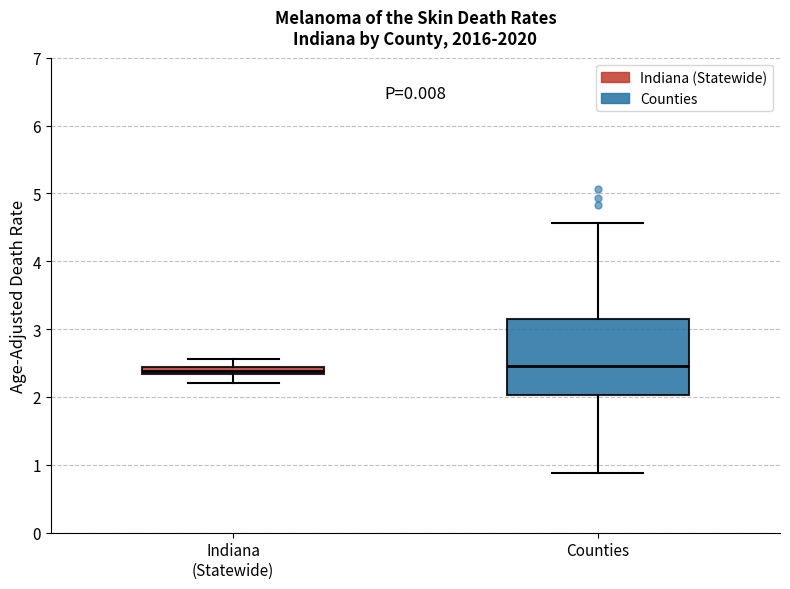

Where is the upper edge of the box for Indiana (Statewide) on the y-axis? The values are not printed on the chart, so give them approximately, as read against the axis.

2.4